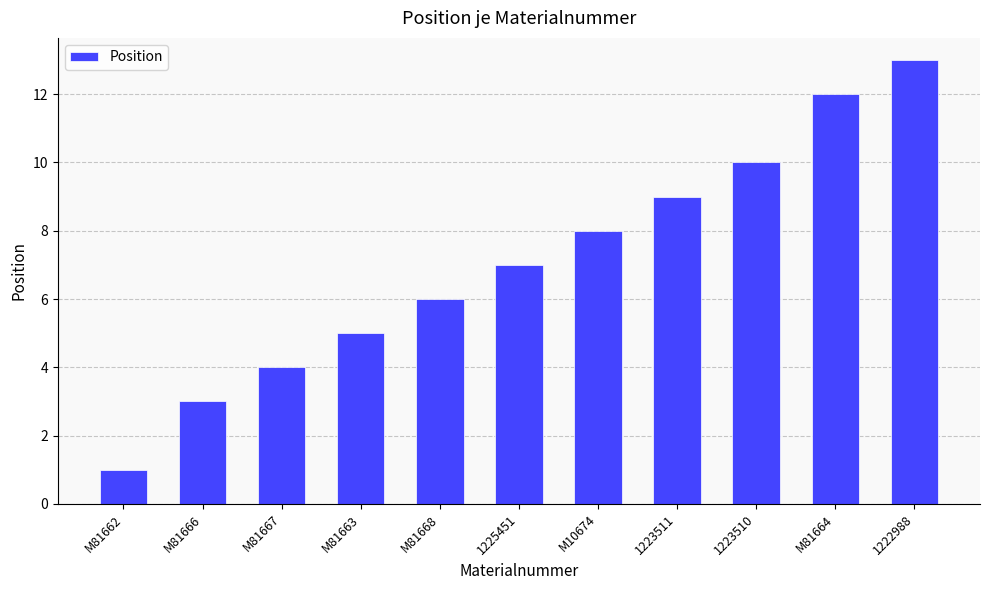

Reading left to right, extract all data points from this chart.

M81662=1	M81666=3	M81667=4	M81663=5	M81668=6	1225451=7	M10674=8	1223511=9	1223510=10	M81664=12	1222988=13